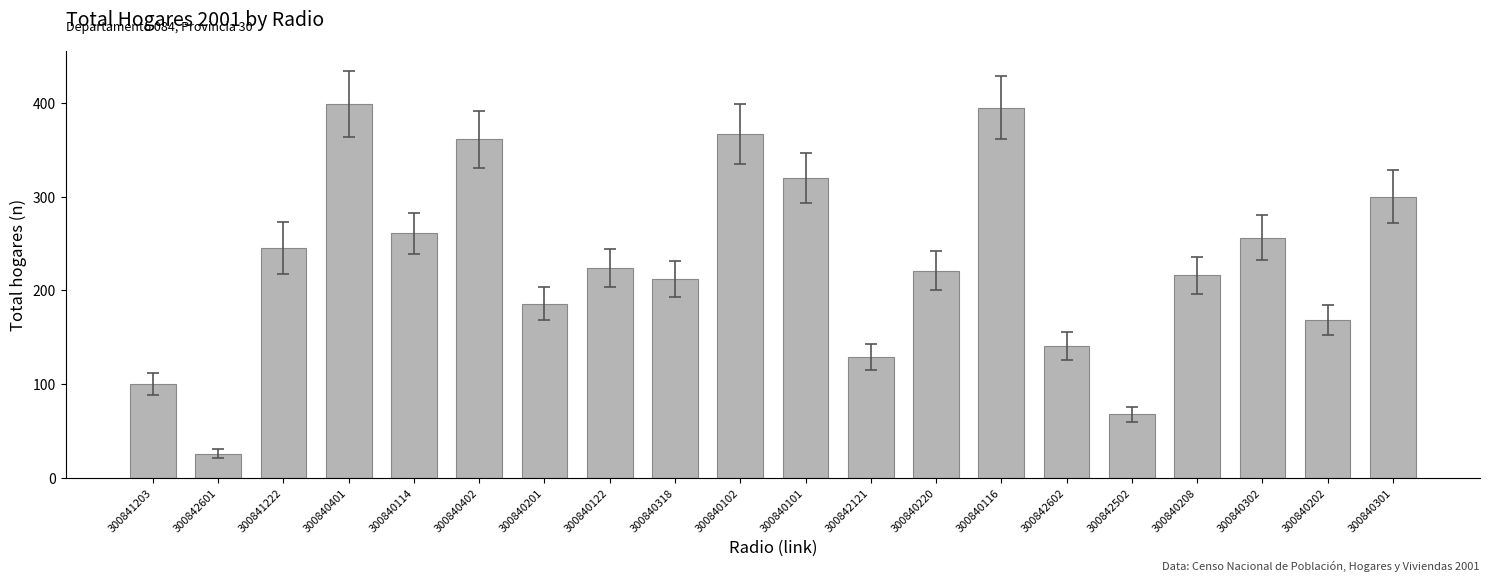

What is the greatest value displayed?

399